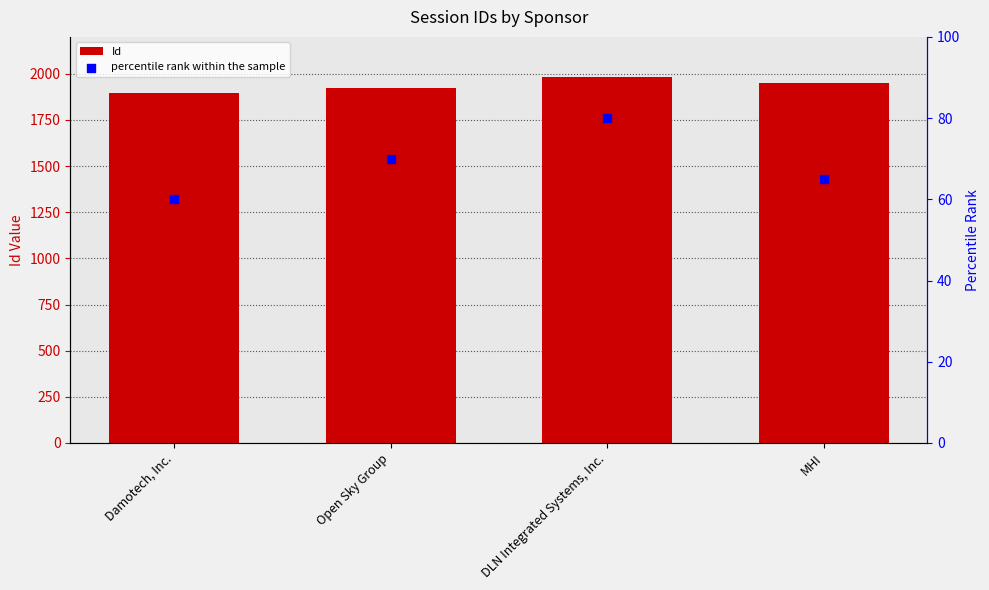

At how many categories does at least one series exceed 517?

4